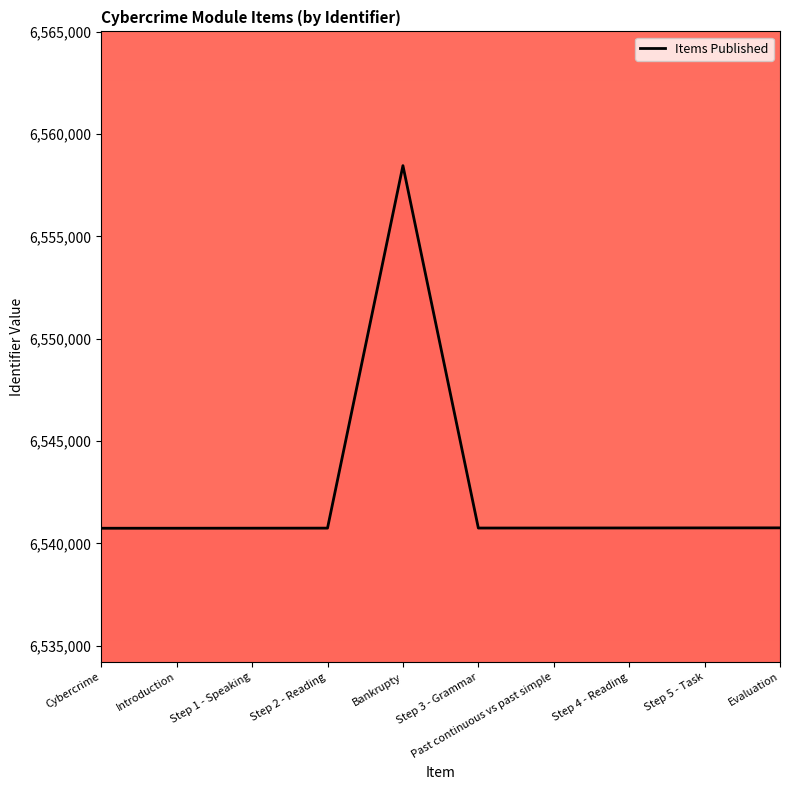

What is the greatest value displayed?

6558458